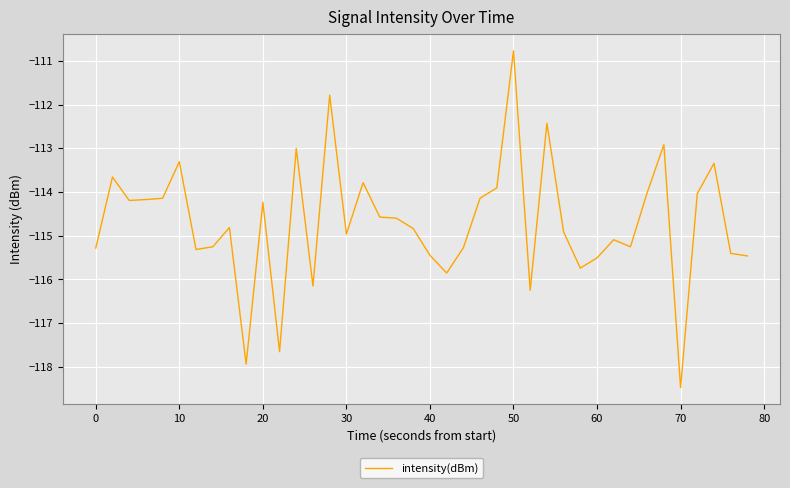

What is the minimum value shown in the chart?

-118.5